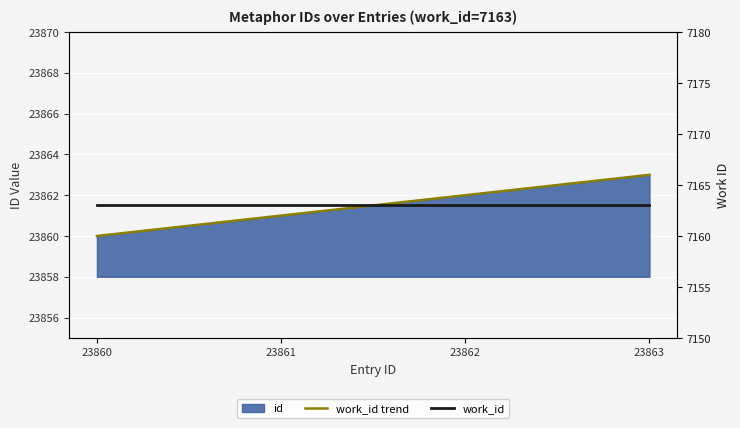

The value of work_id at 23862 is 1749. True or false?

False